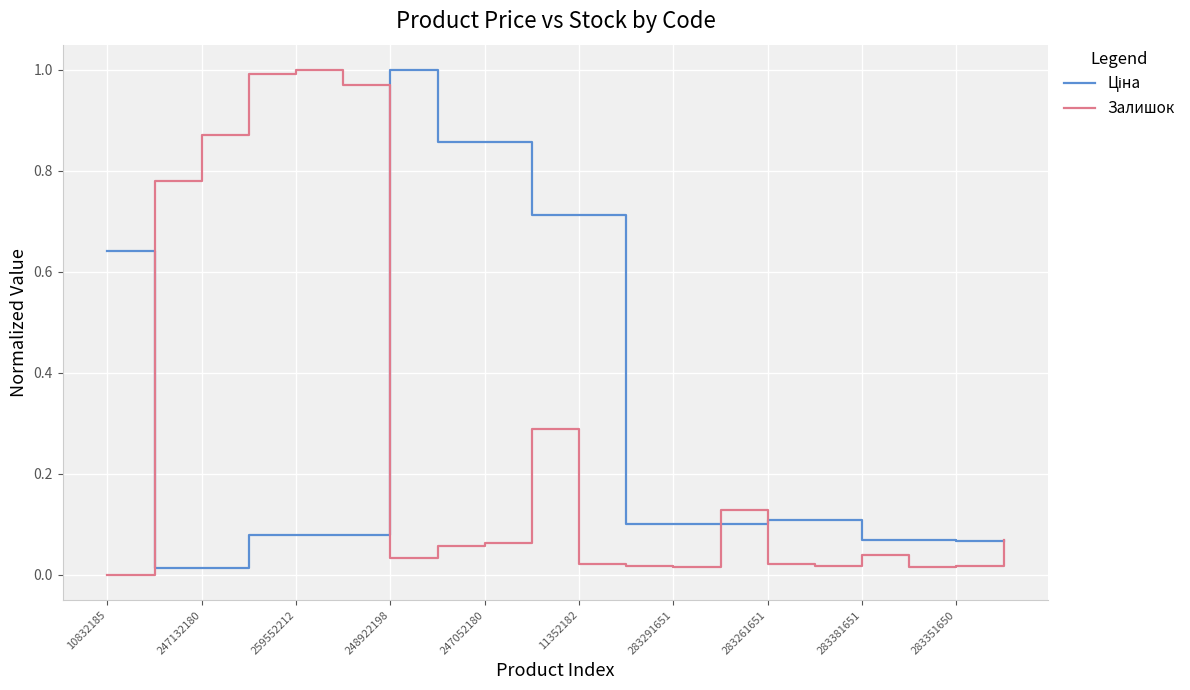

What is the average value of the Залишок series?

0.3